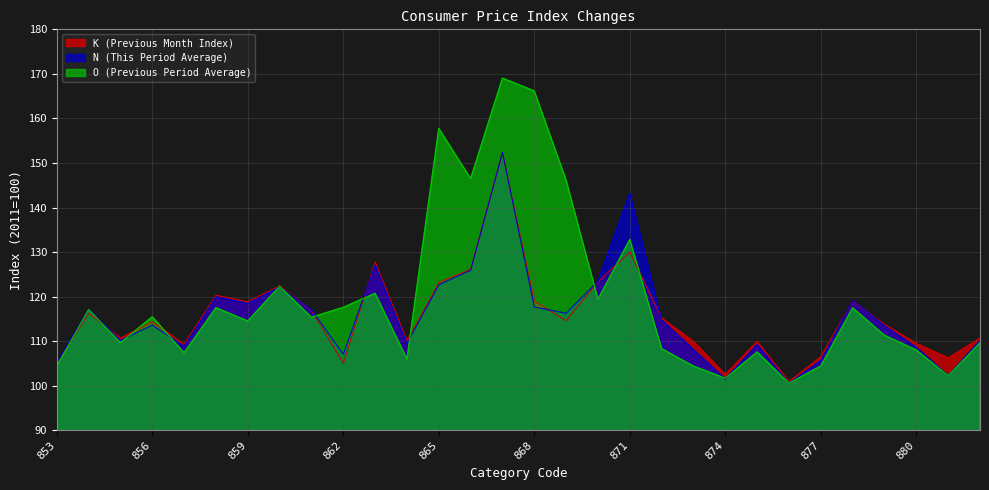

How many values in the N (This Period Average) series exceed 114?

15